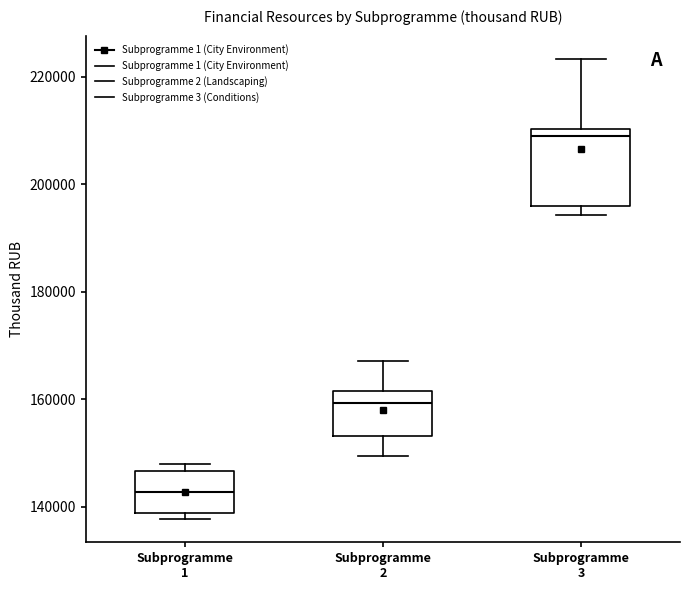

Which box's median line is the lowest?

Subprogramme 1